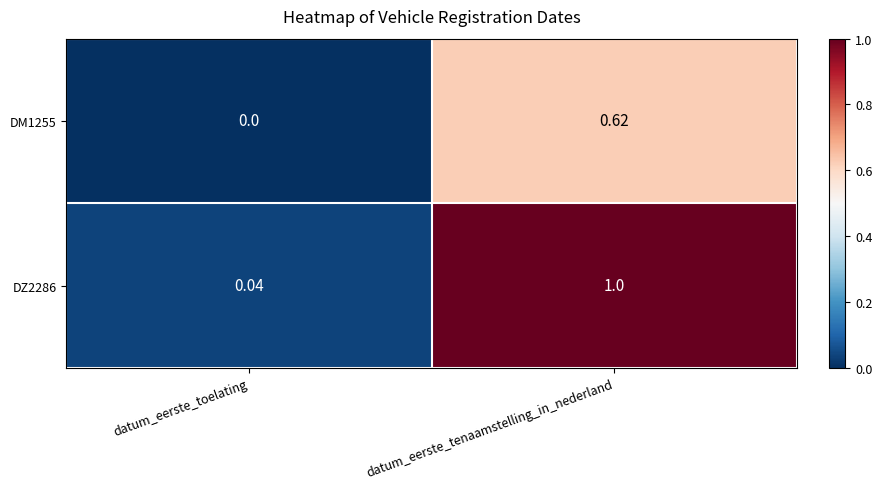

Which category has the highest value across all series?

datum_eerste_tenaamstelling_in_nederland